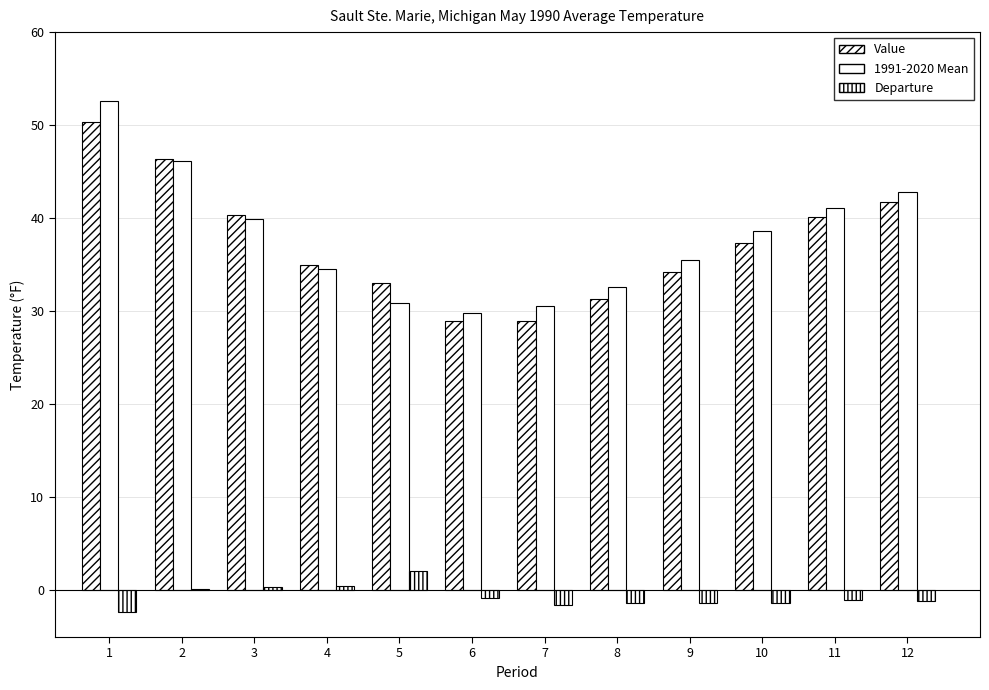

Rank the categories by 1991-2020 Mean value from highest to lowest.

1, 2, 12, 11, 3, 10, 9, 4, 8, 5, 7, 6